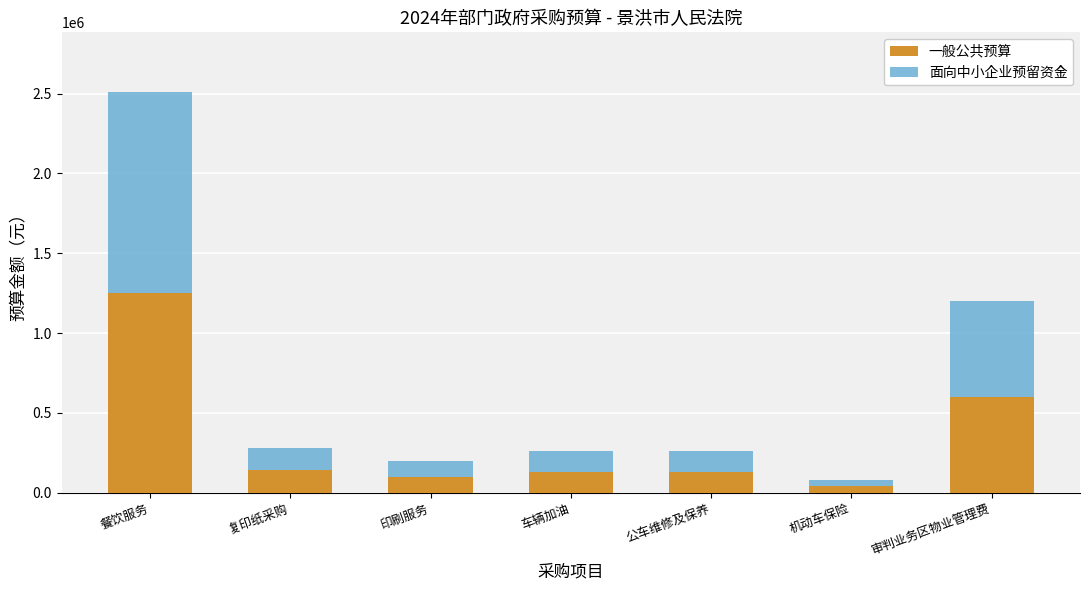

What is the highest value of the 一般公共预算 series?

1254000